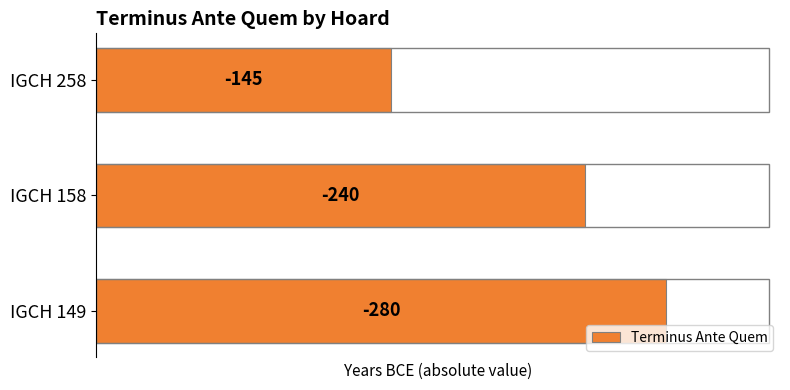

Rank the categories by value from lowest to highest.

IGCH 258, IGCH 158, IGCH 149